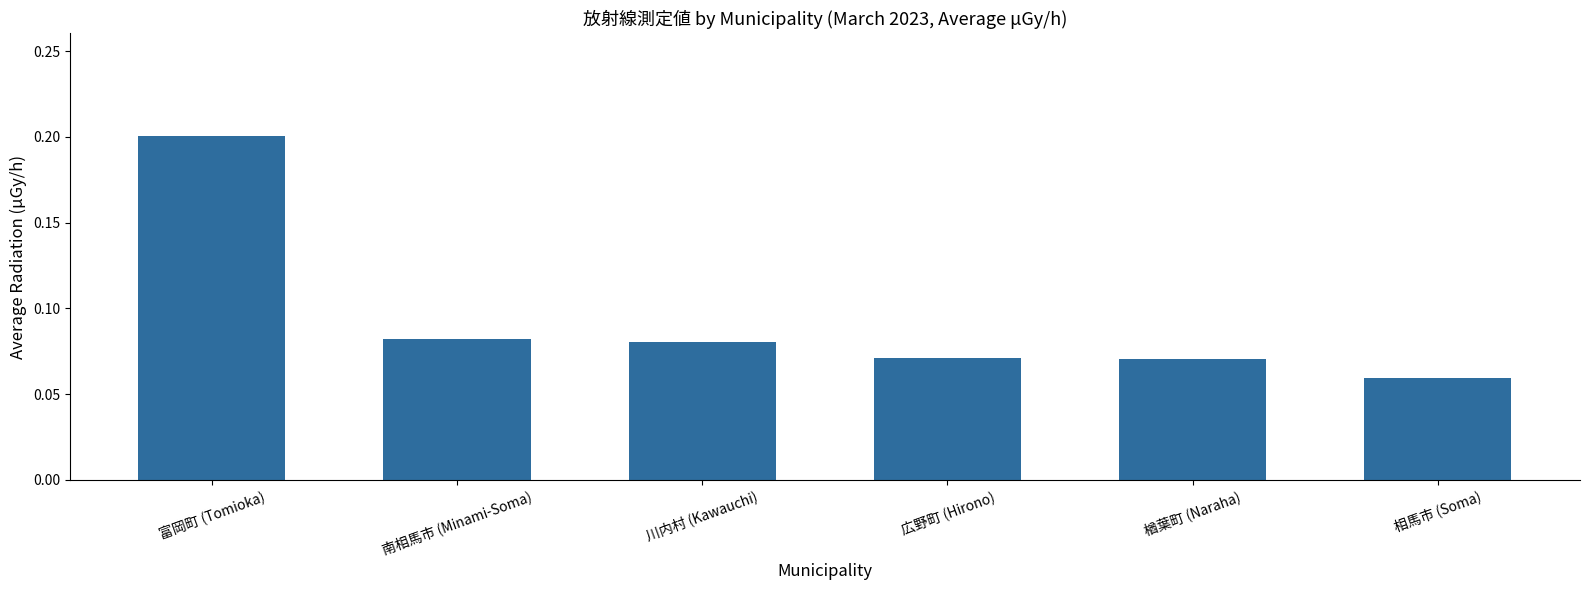

Where is the data nearest to the value 0?

相馬市 (Soma)